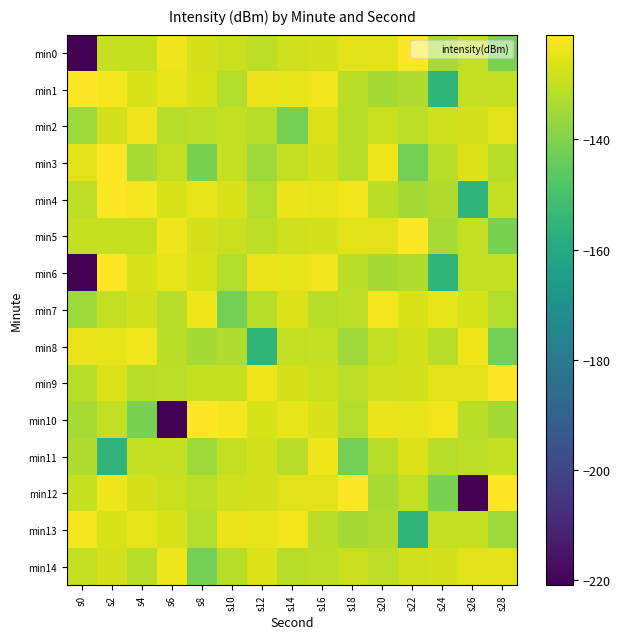

At s10, list the series in order from smallest to largest.

min7, min8, min1, min6, min14, min2, min11, min3, min9, min0, min5, min12, min4, min13, min10